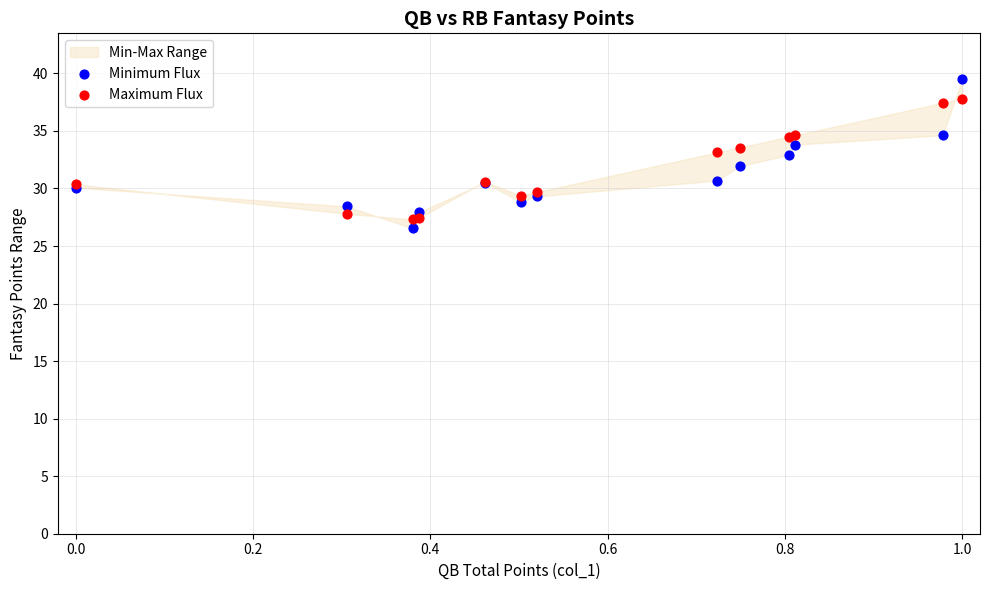

What is the X range (max minus min) for the scatter plot?

1.0